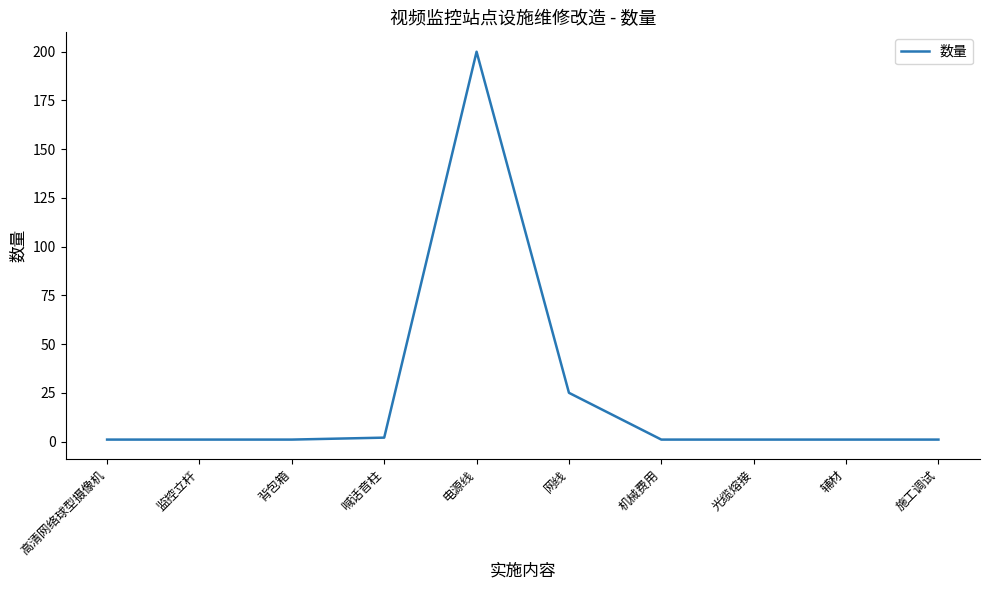

What is the difference between the maximum and minimum values?

199